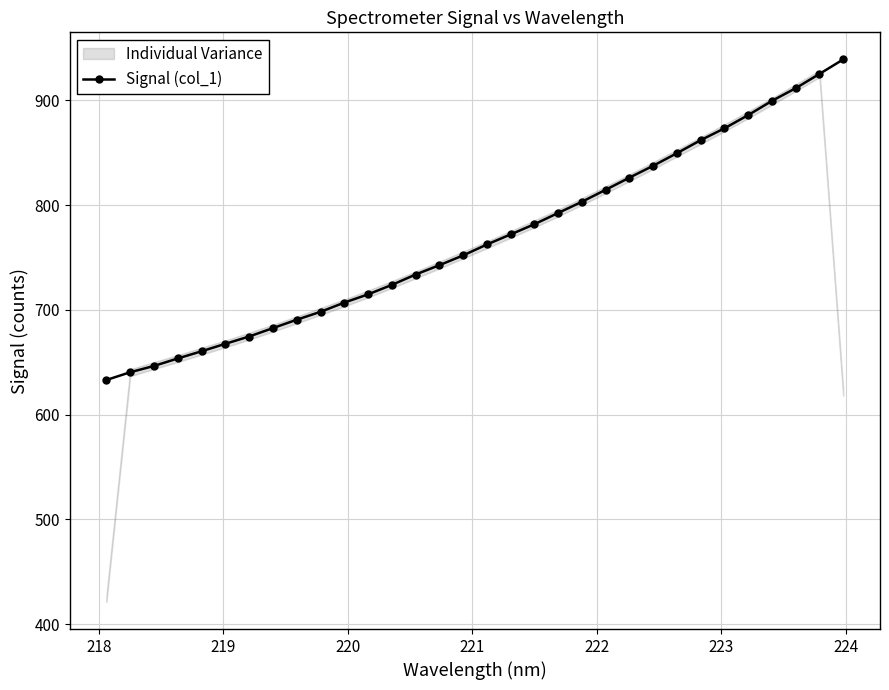

Reading right to left, transcribe all the data shown in this chart.

939.2	925.4	911.8	899.6	886.1	873.4	862.1	849.7	837.7	826.4	814.8	803.3	792.6	781.9	772.1	762.5	752.1	742.8	733.9	723.9	714.9	707.0	698.2	690.7	682.7	674.7	667.7	660.6	653.7	646.6	640.6	633.2